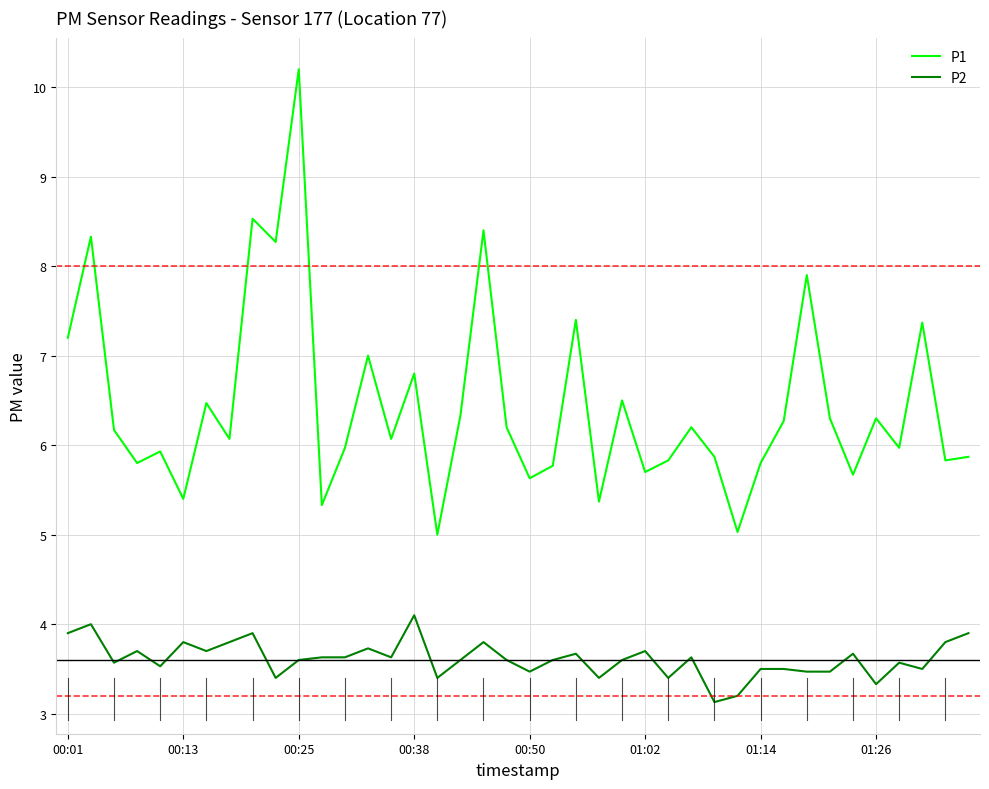

Which series has the largest total across all categories?

P1